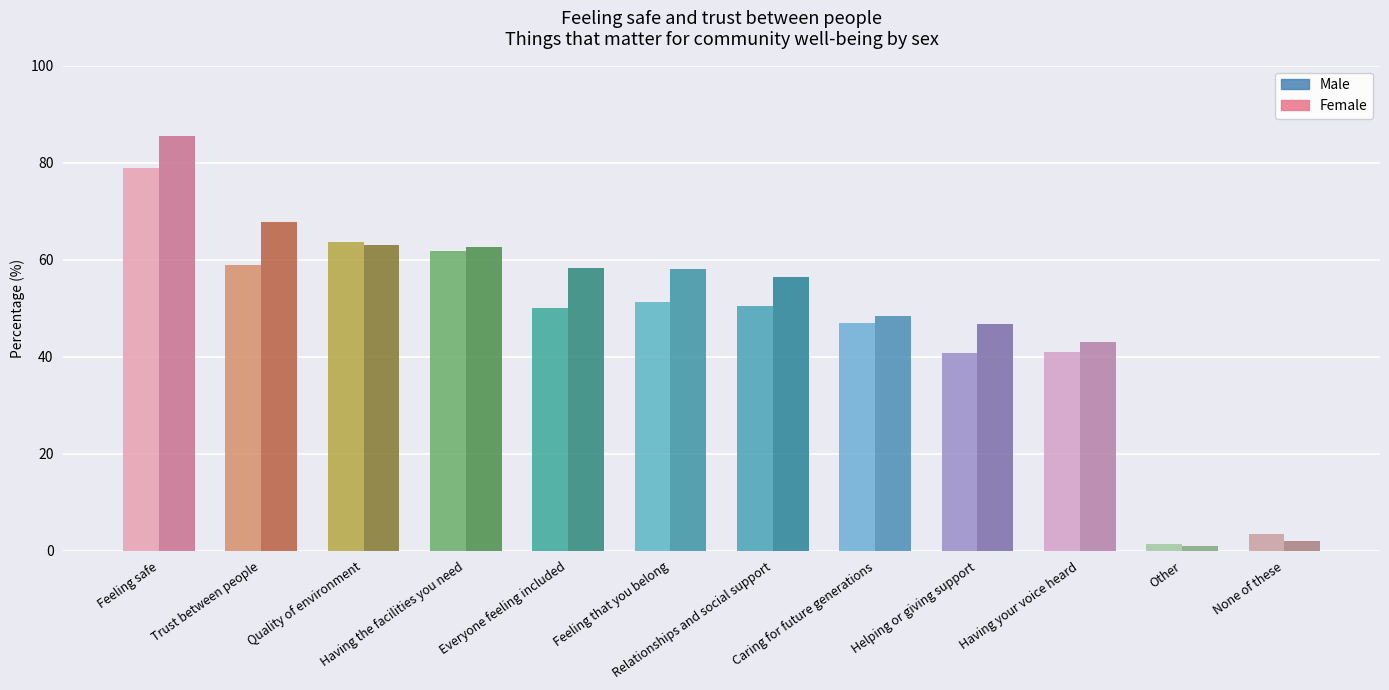

Which series has the largest total across all categories?

Female